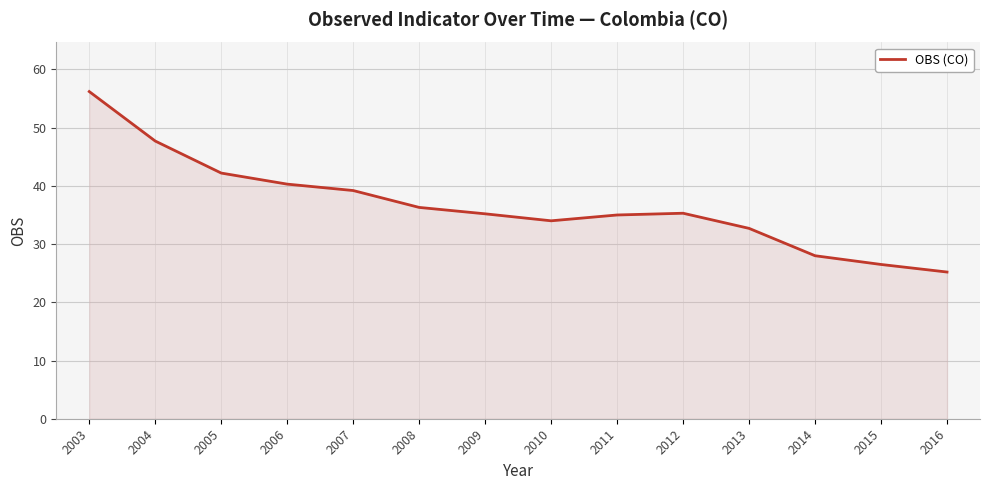

True or false: the data shows 51.3 at 2012.

False